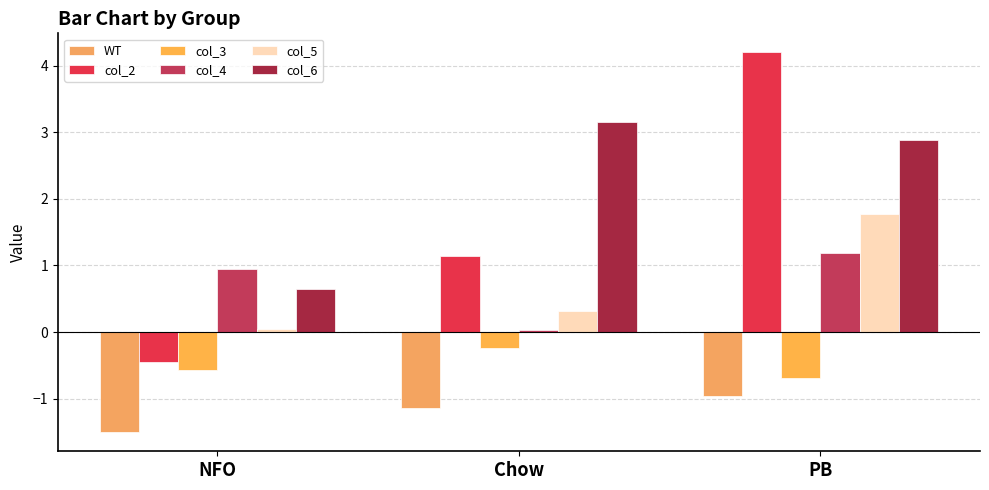

How many bars are there in each group?

6